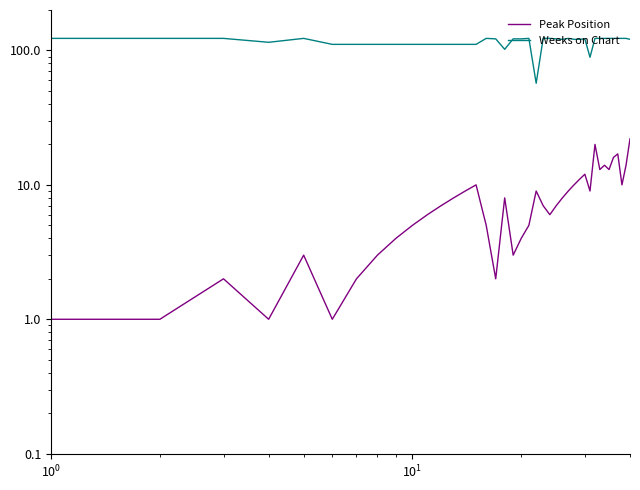

What is the average value of the Weeks on Chart series?

116